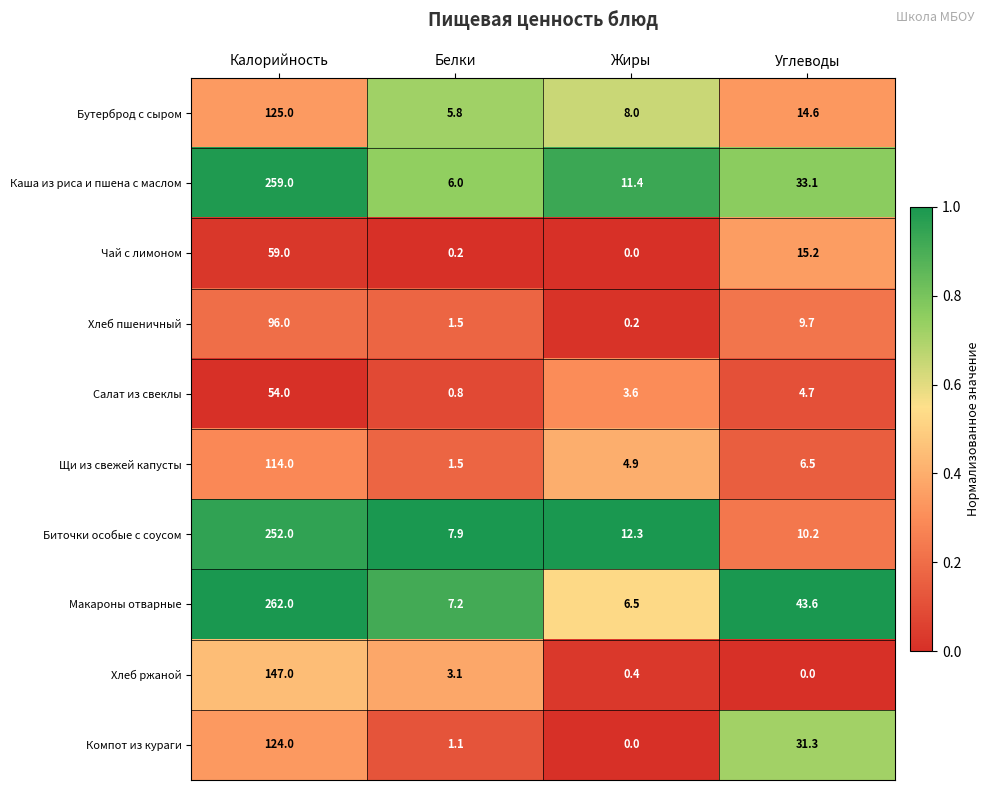

What is the sum of the Каша из риса и пшена с маслом values at Жиры and Углеводы?

44.5